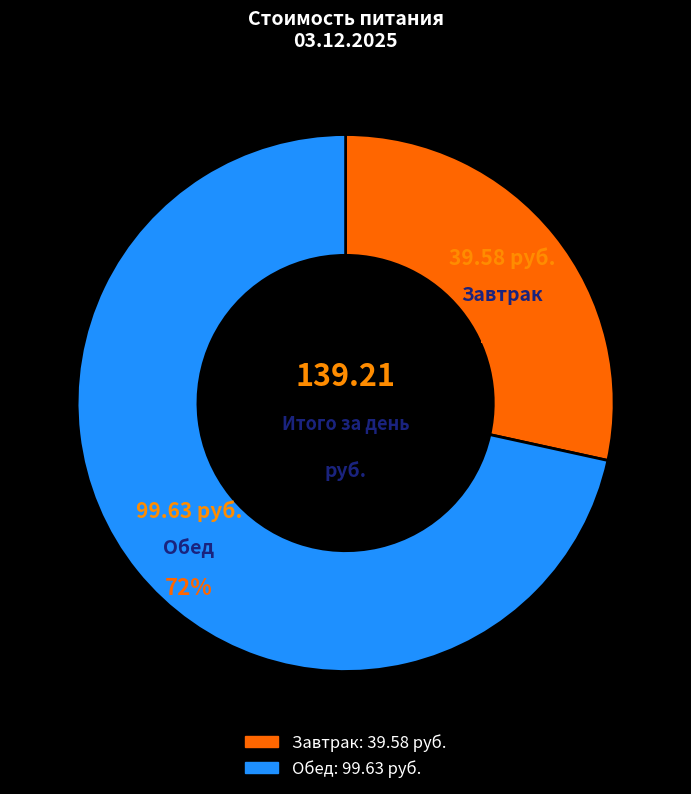

Is there a majority slice in this chart?

Yes